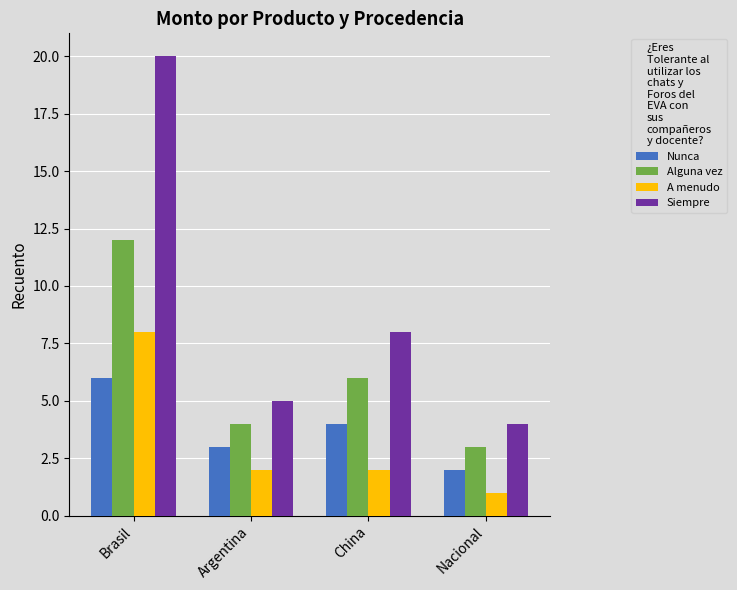

What is the value of the Nunca bar at the 3rd from the left?

4